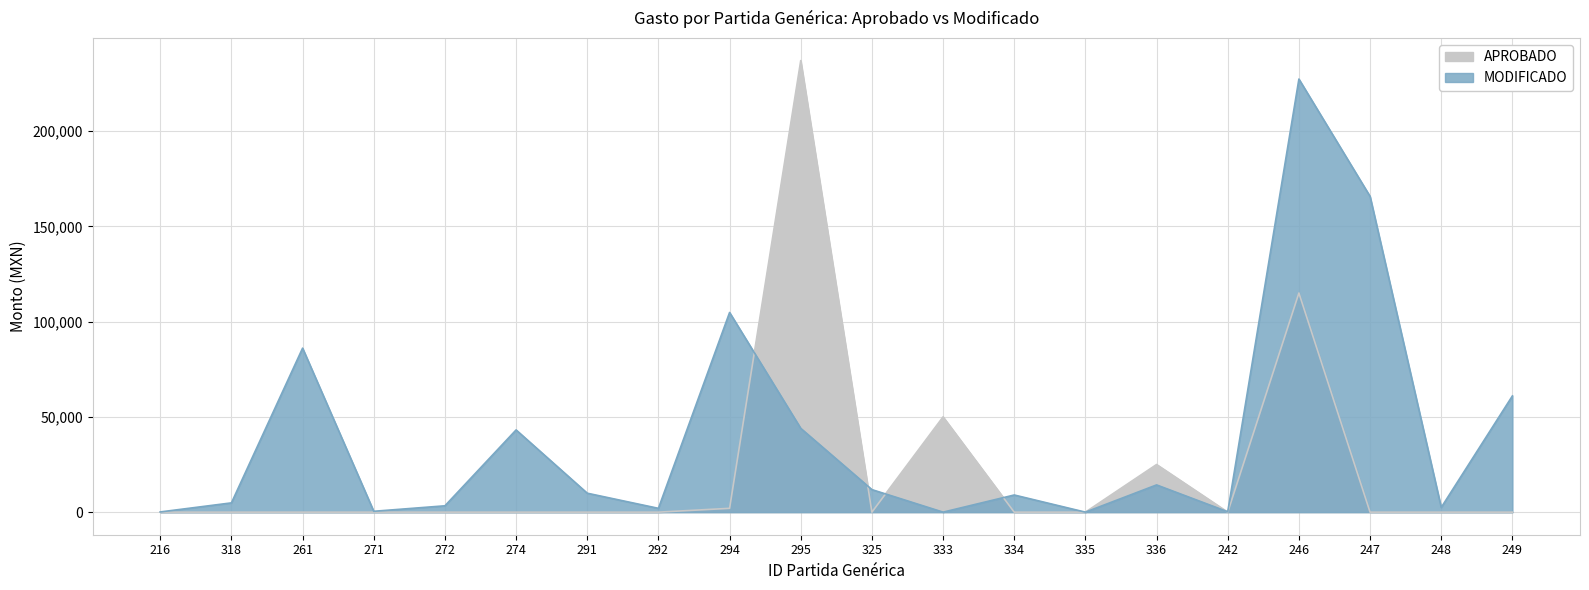

At which category does the chart reach its minimum across all series?

333